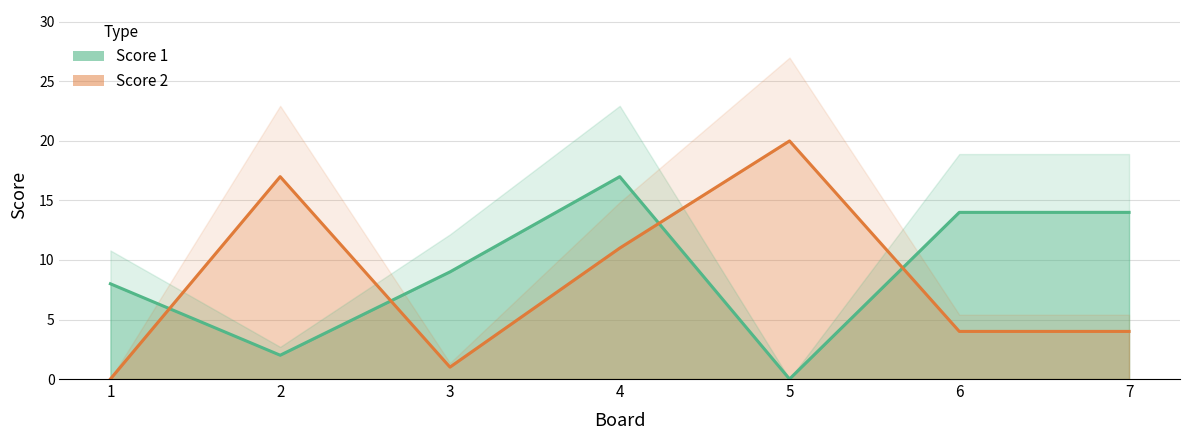

How many data points in Score 2 are less than 4?

2